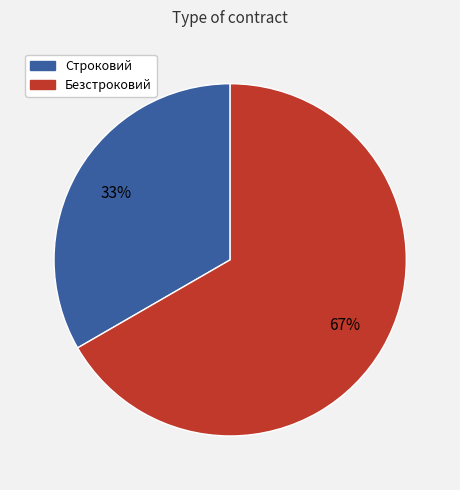

Which slice is the smallest?

Строковий